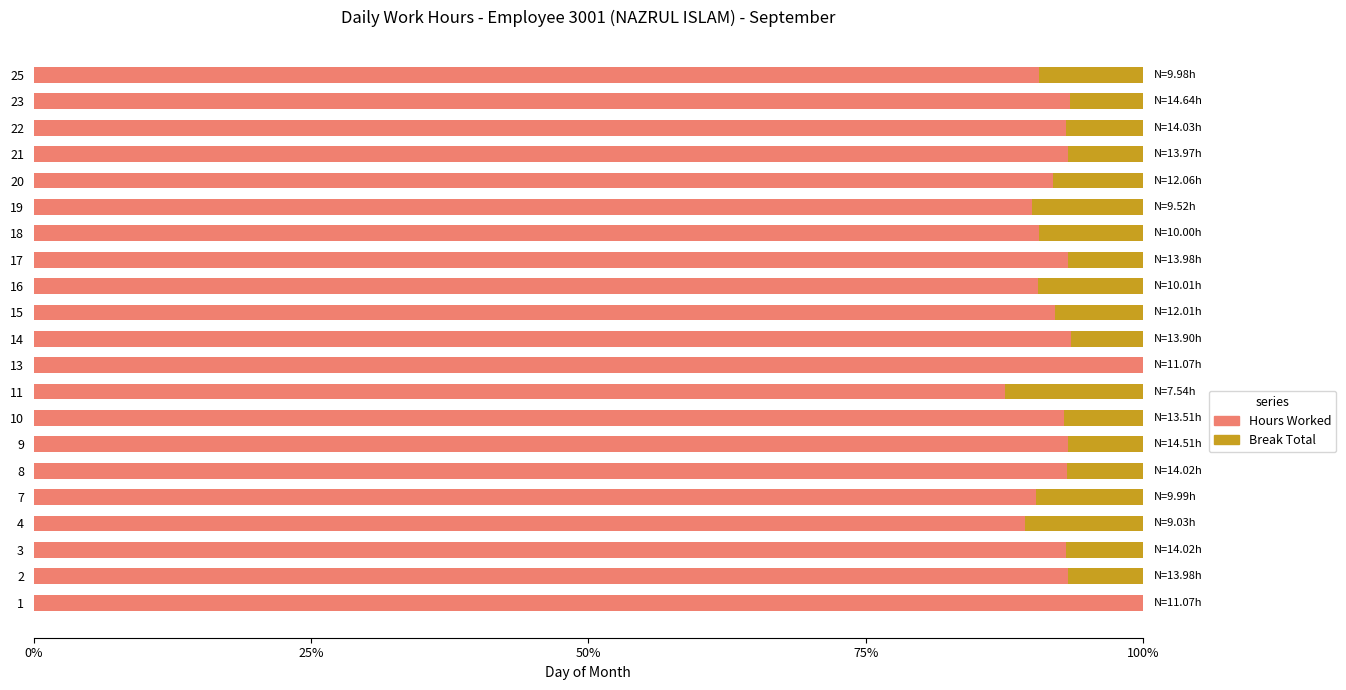

What is the total value across all series at 4?

100.0